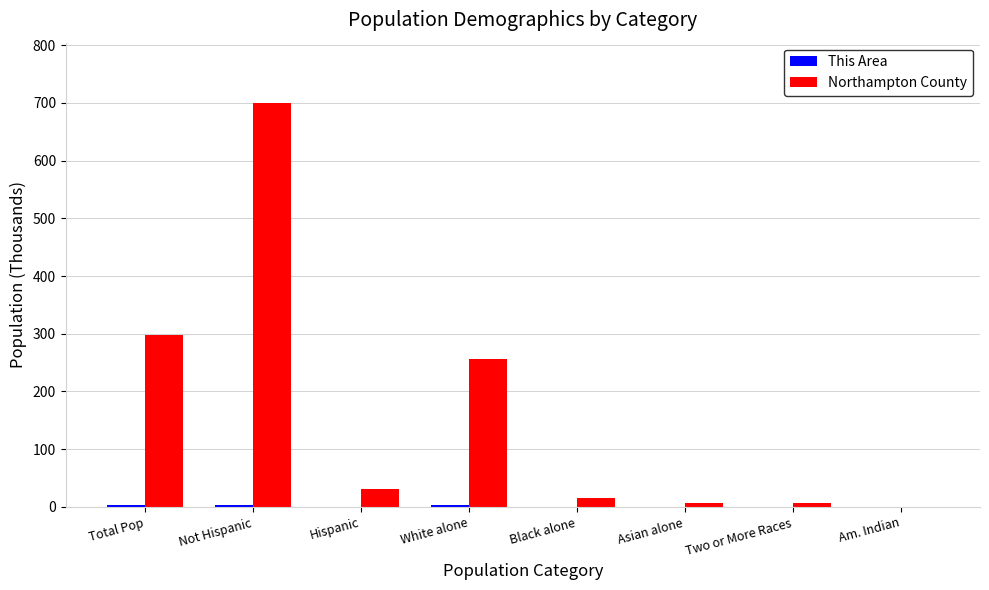

What is the sum of all Northampton County values?

1314.5